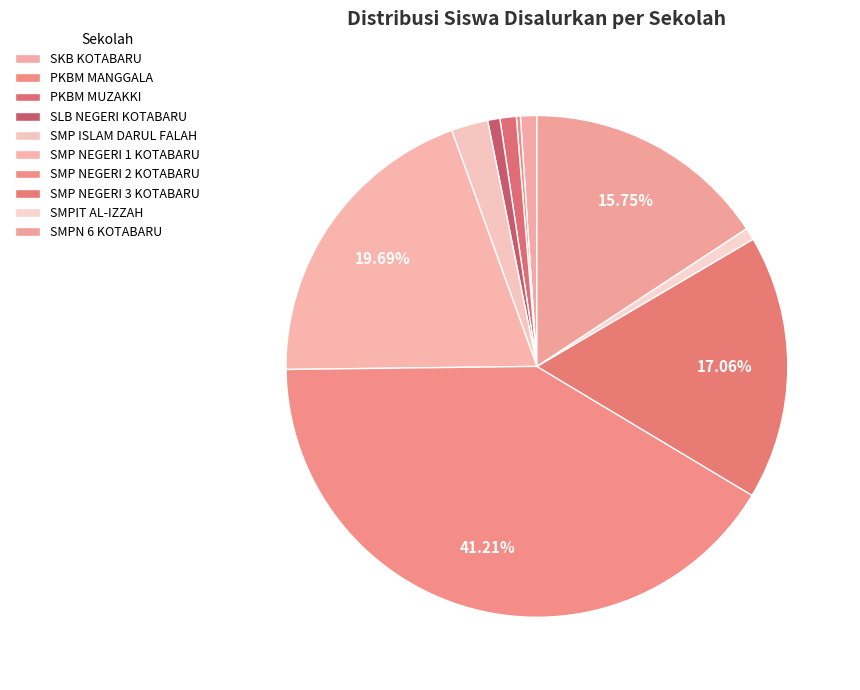

Which category has the smallest portion of the pie?

PKBM MANGGALA